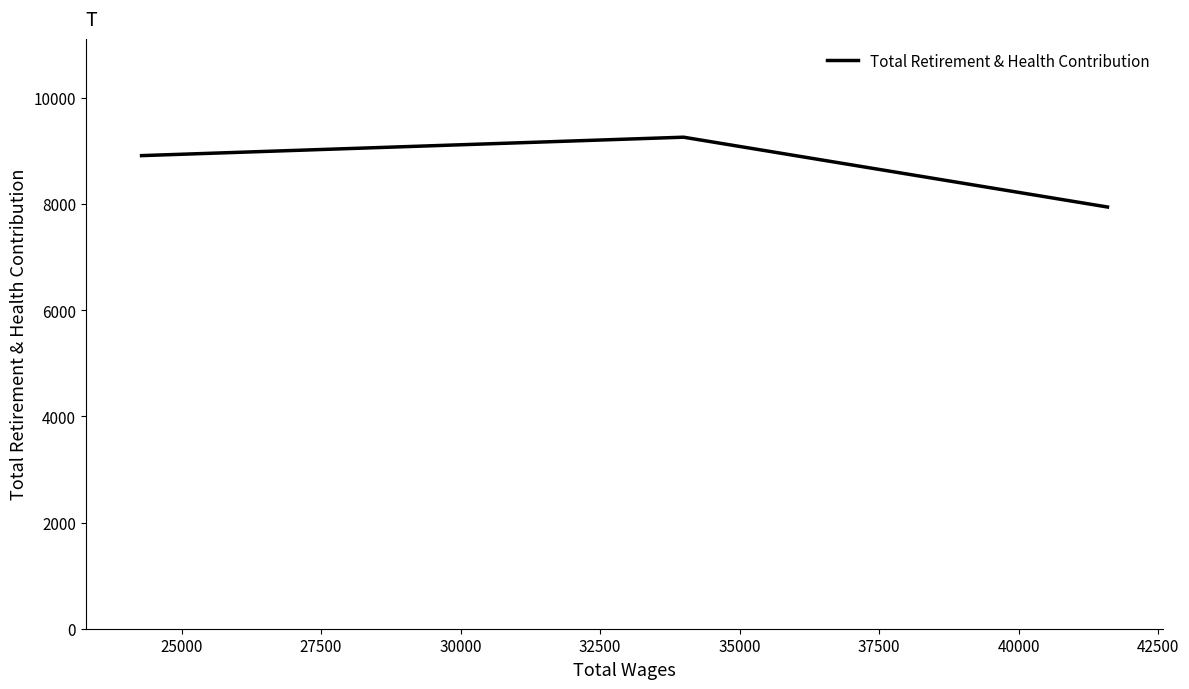

The value at 22500 is 10853. True or false?

False